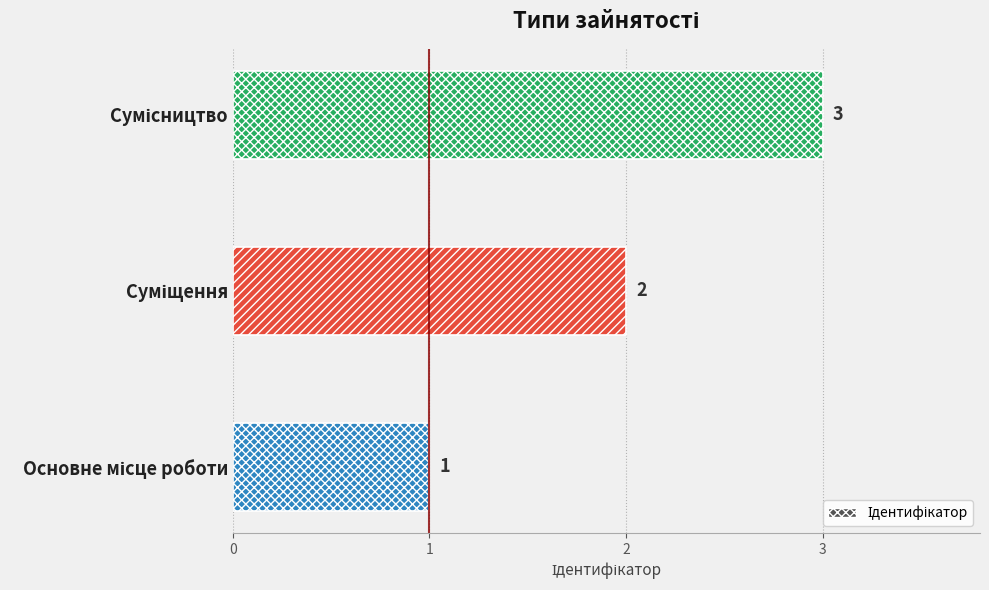

What is the sum of all values?

6